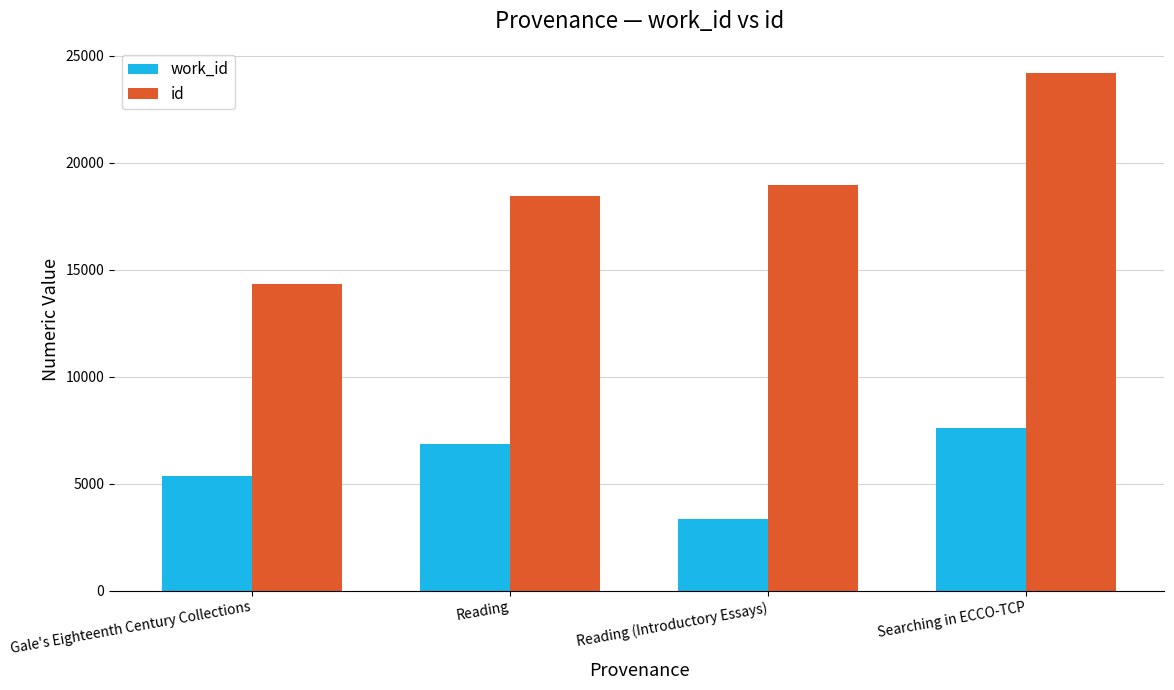

Which series has the largest total across all categories?

id